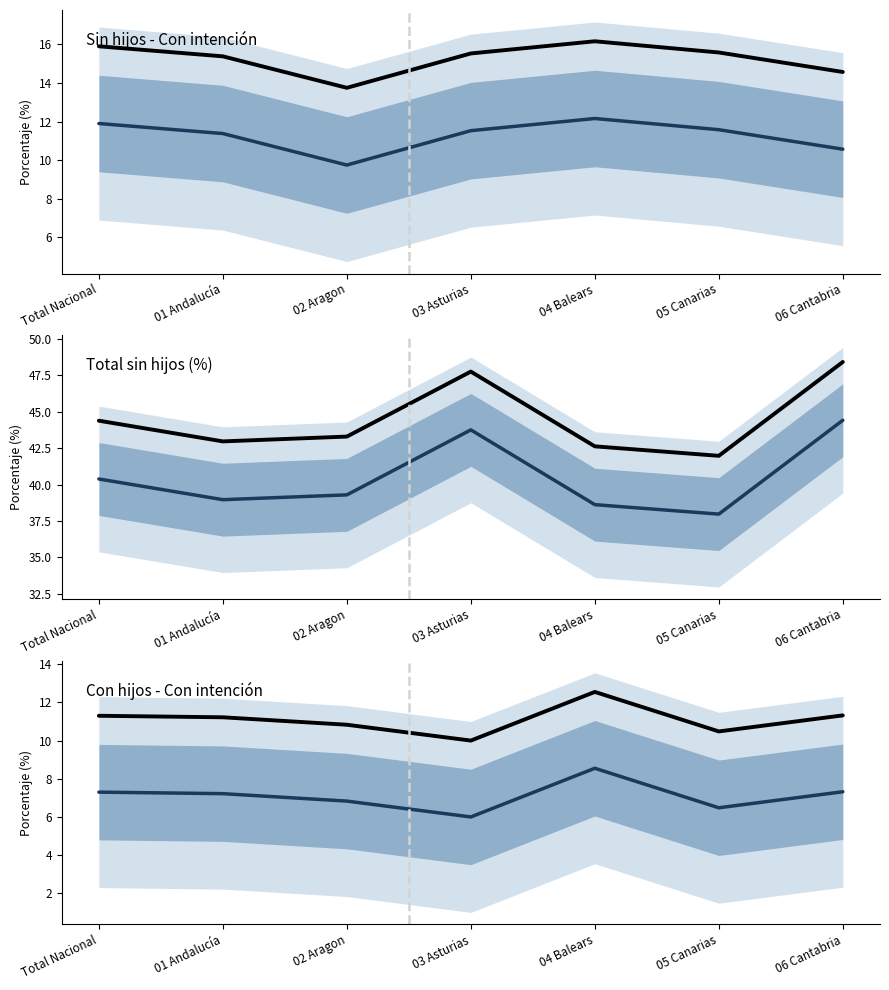

True or false: Total (Sin hijos %) and Con hijos - Con intención intersect in this chart.

False